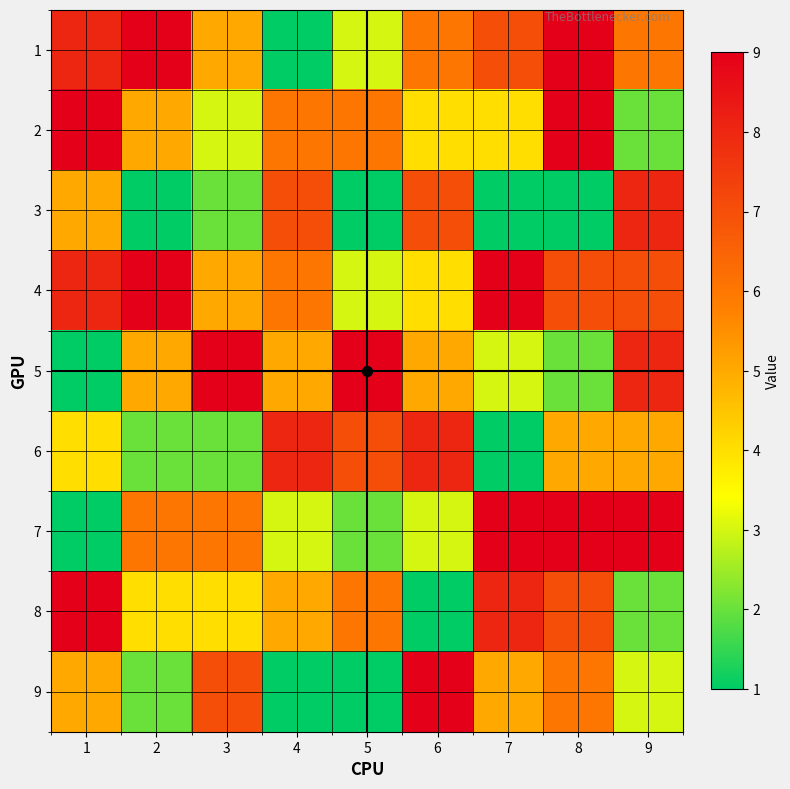

Reading left to right, extract all data points from this chart.

1: 1=8	2=9	3=5	4=1	5=3	6=6	7=7	8=9	9=6
2: 1=9	2=5	3=3	4=6	5=6	6=4	7=4	8=9	9=2
3: 1=5	2=1	3=2	4=7	5=1	6=7	7=1	8=1	9=8
4: 1=8	2=9	3=5	4=6	5=3	6=4	7=9	8=7	9=7
5: 1=1	2=5	3=9	4=5	5=9	6=5	7=3	8=2	9=8
6: 1=4	2=2	3=2	4=8	5=7	6=8	7=1	8=5	9=5
7: 1=1	2=6	3=6	4=3	5=2	6=3	7=9	8=9	9=9
8: 1=9	2=4	3=4	4=5	5=6	6=1	7=8	8=7	9=2
9: 1=5	2=2	3=7	4=1	5=1	6=9	7=5	8=6	9=3